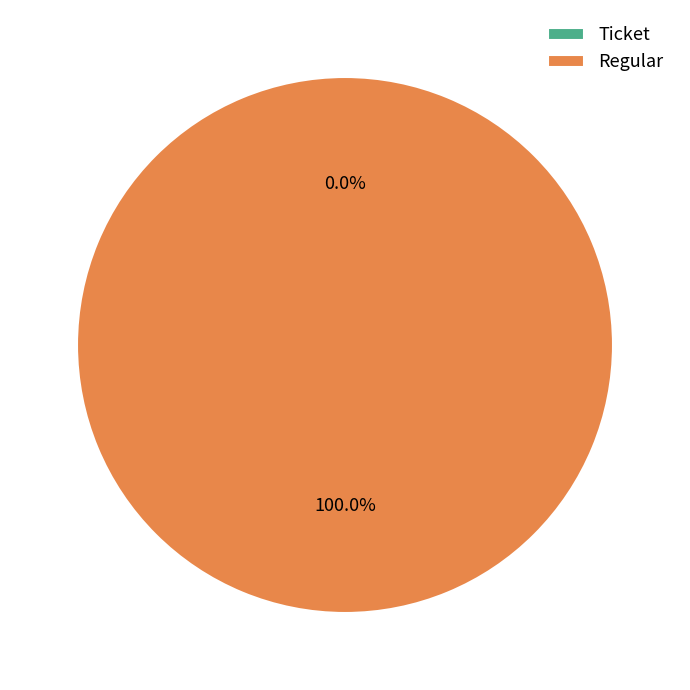

Does any single category account for the majority?

Yes